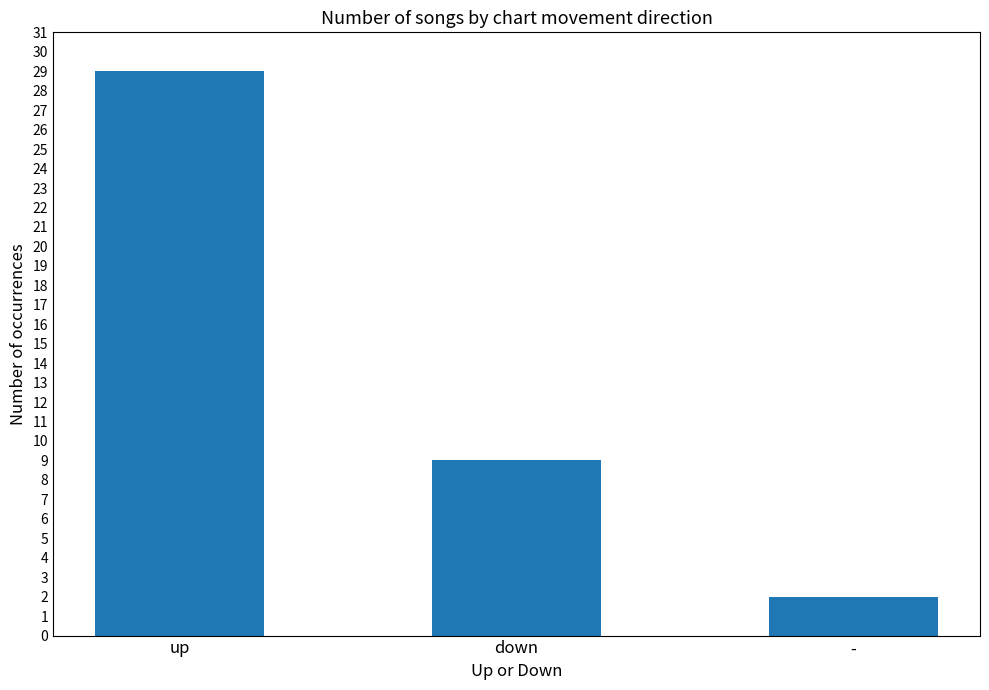

What is the change in value from up to down?

-20